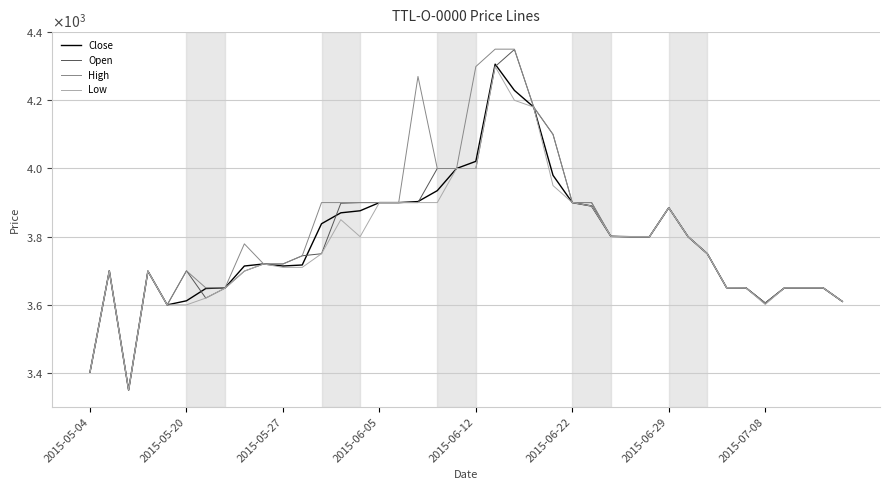

What are all the series names shown in the legend?

Close, Open, High, Low